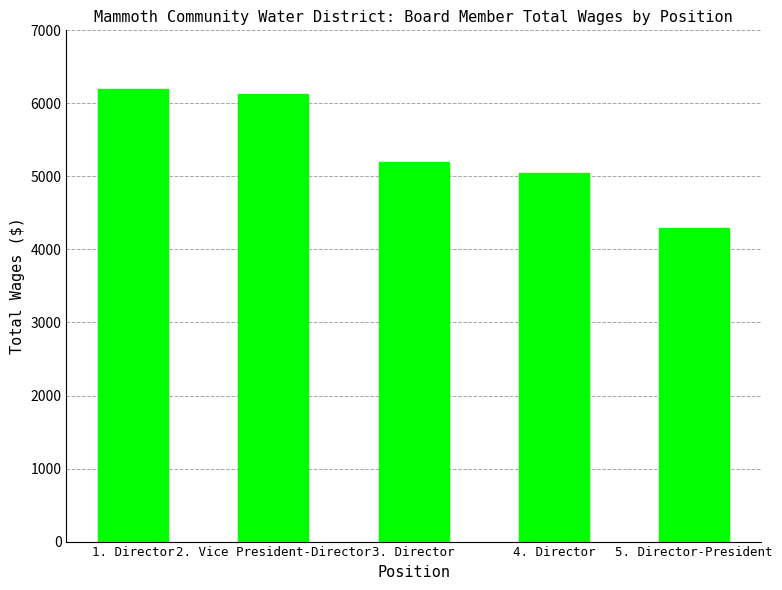

Count the number of categories in the chart.

5